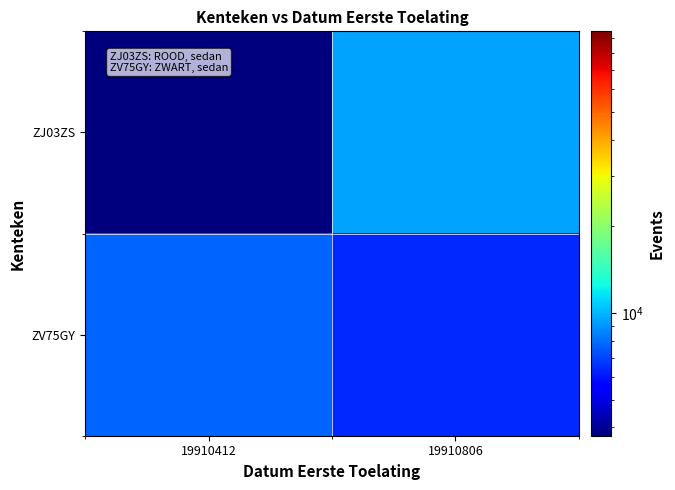

At 19910806, list the series in order from largest to smallest.

ZJ03ZS, ZV75GY